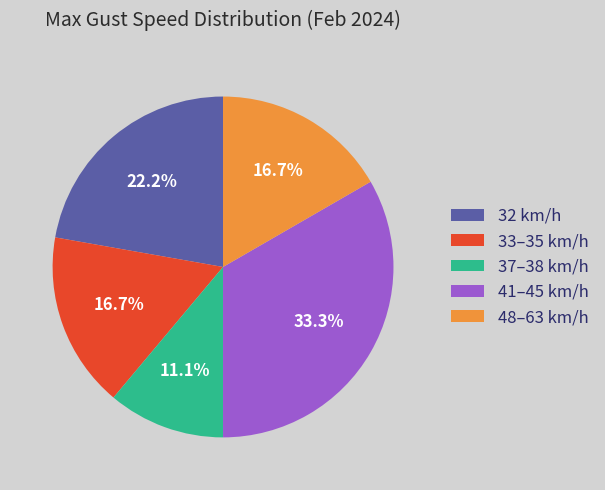

Does any single category account for the majority?

No